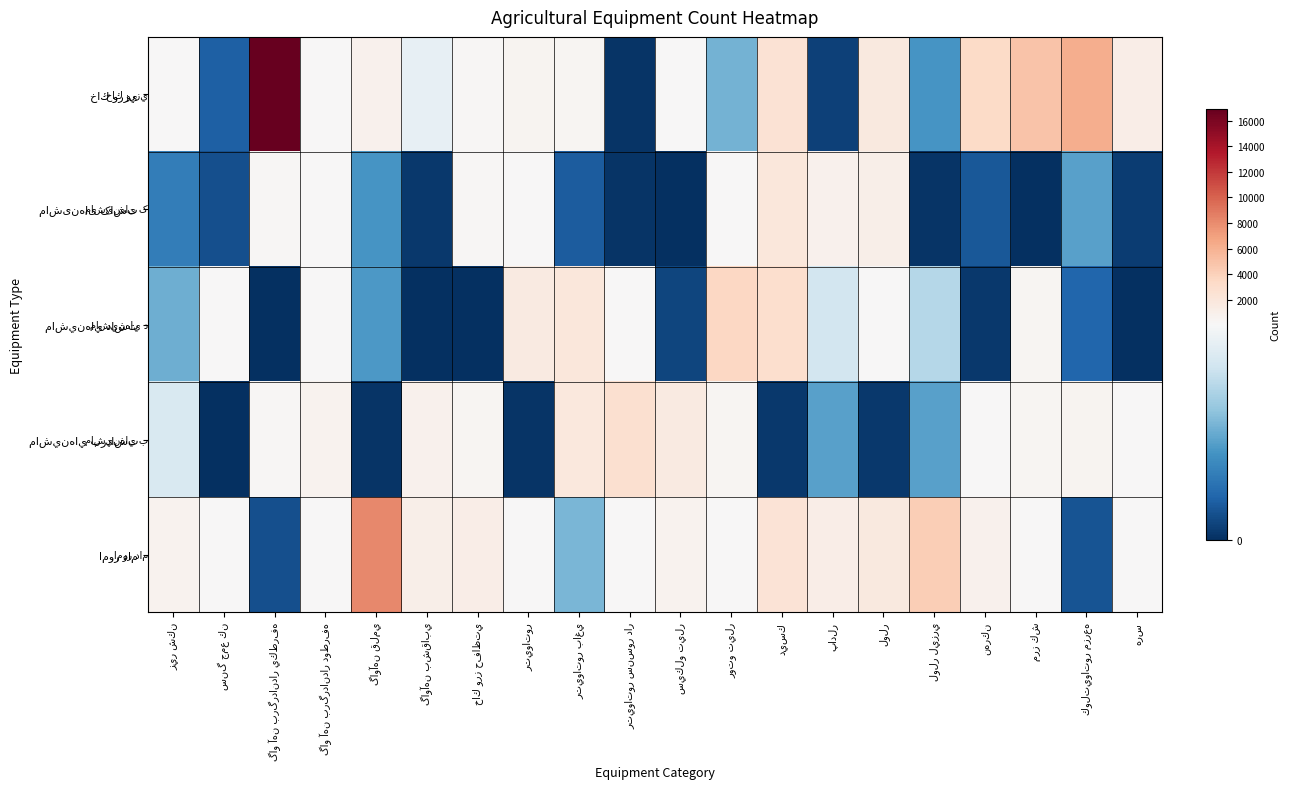

What is the total value across all series at گاو آهن برگرداندار يكطرفه?

17395